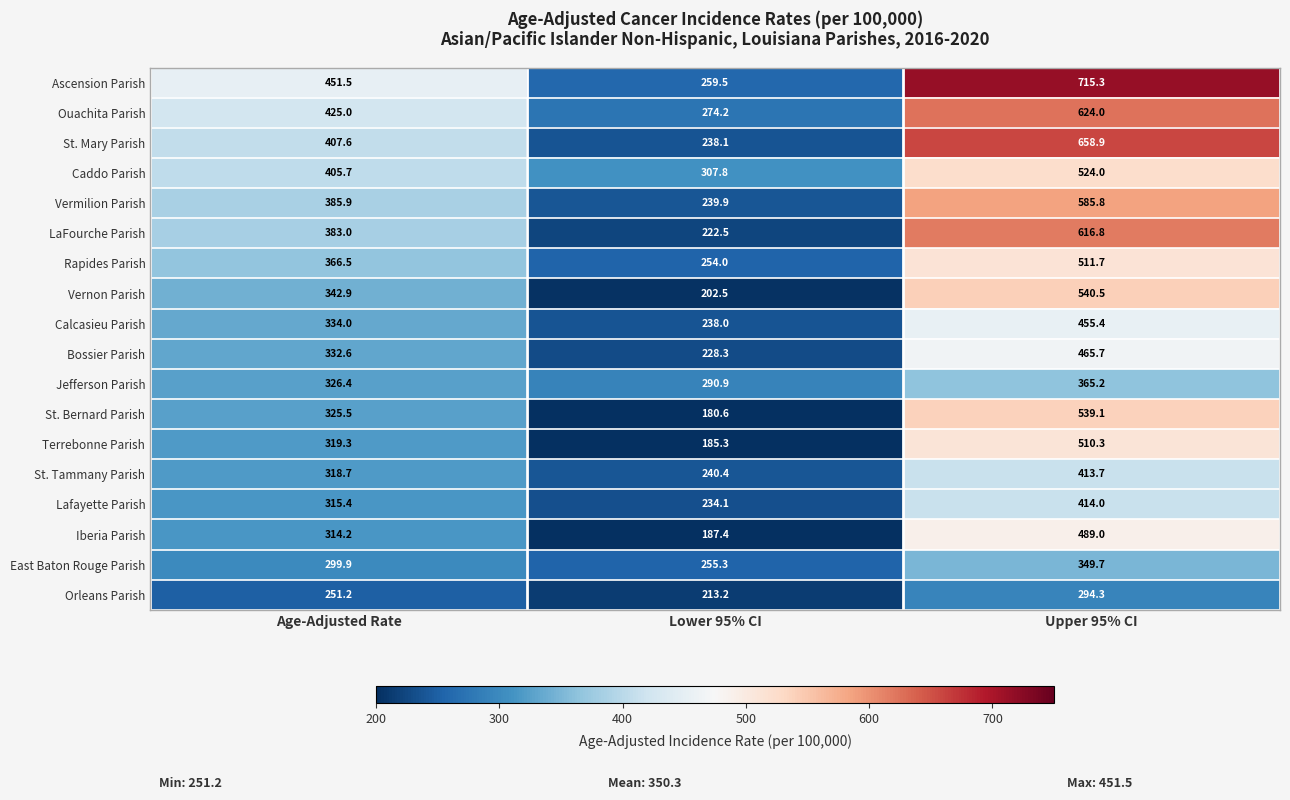

The Vernon Parish series shows 539.3 at Age-Adjusted Rate. True or false?

False